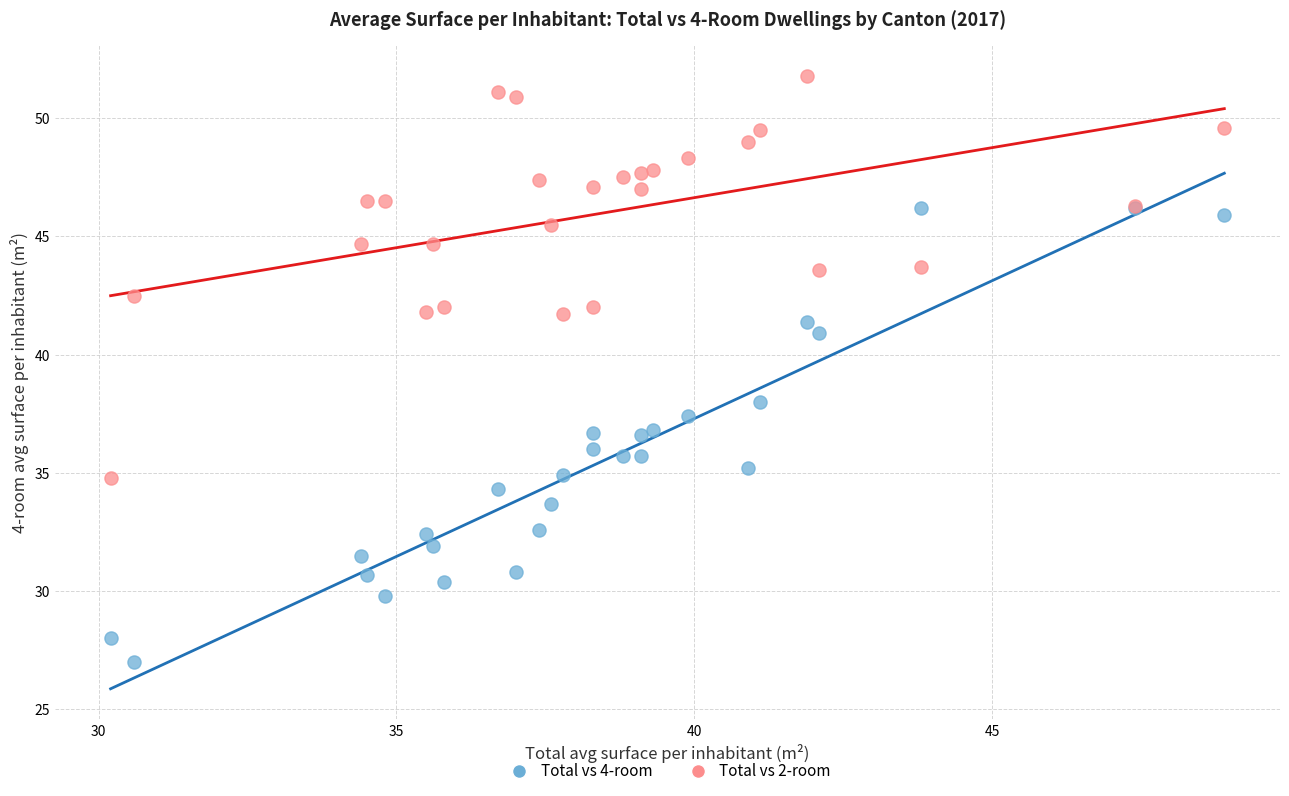

Across all series, what Y value is closest to 39?

38.0